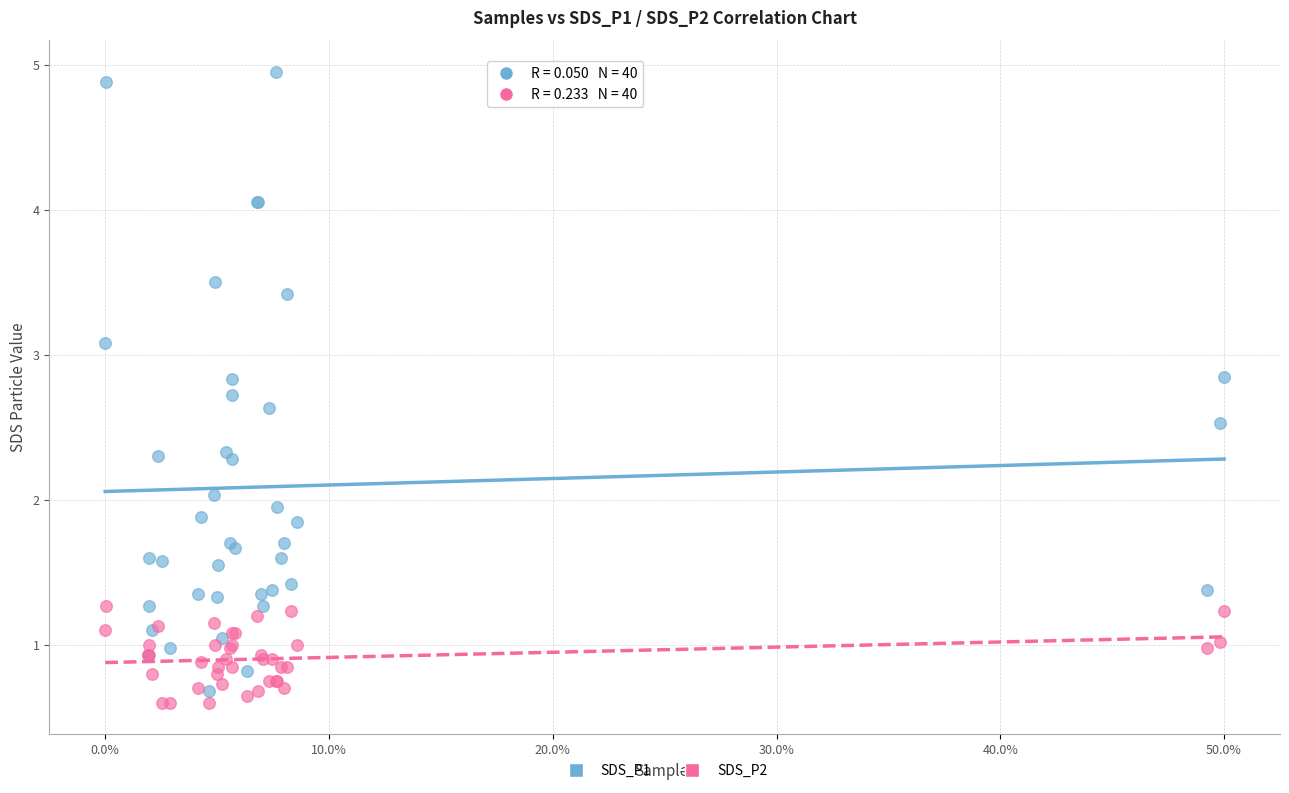

Which series has the widest spread of Y values?

SDS_P1